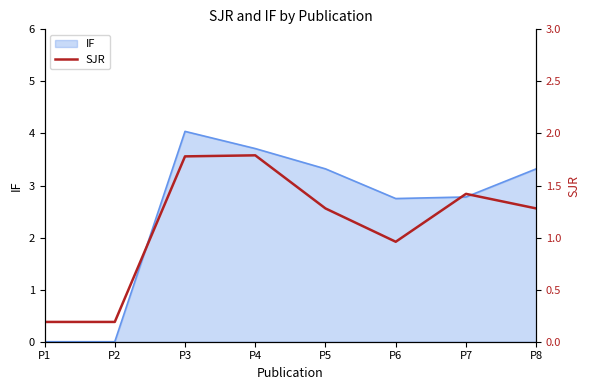

What is the difference between the maximum and minimum values?

1.6